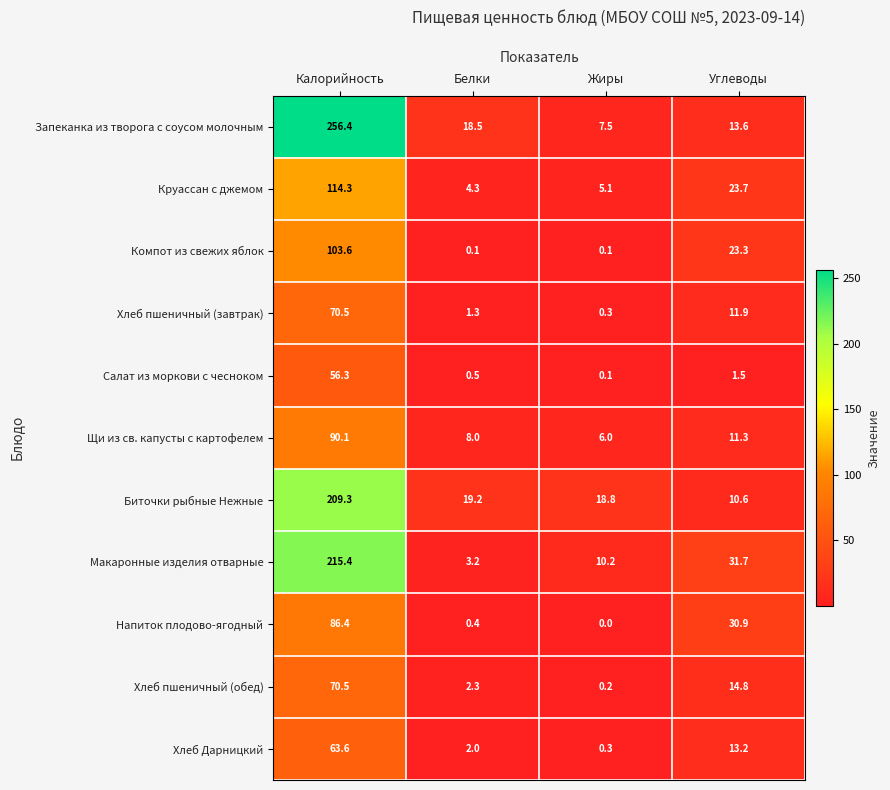

The value of Хлеб Дарницкий at Жиры is 0.3. True or false?

True